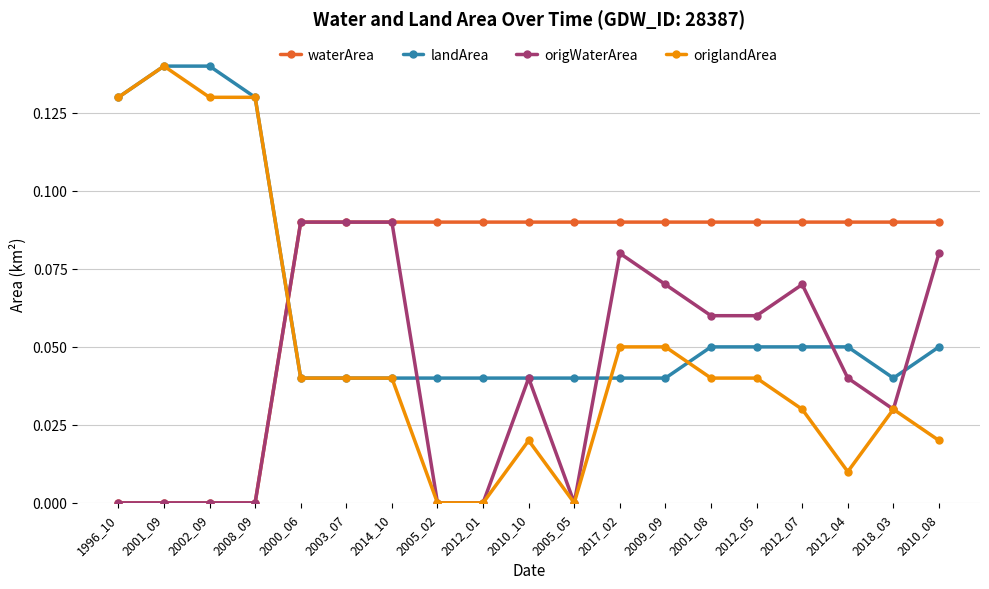

Between 1996_10 and 2012_04, which series saw the biggest shift?

origlandArea